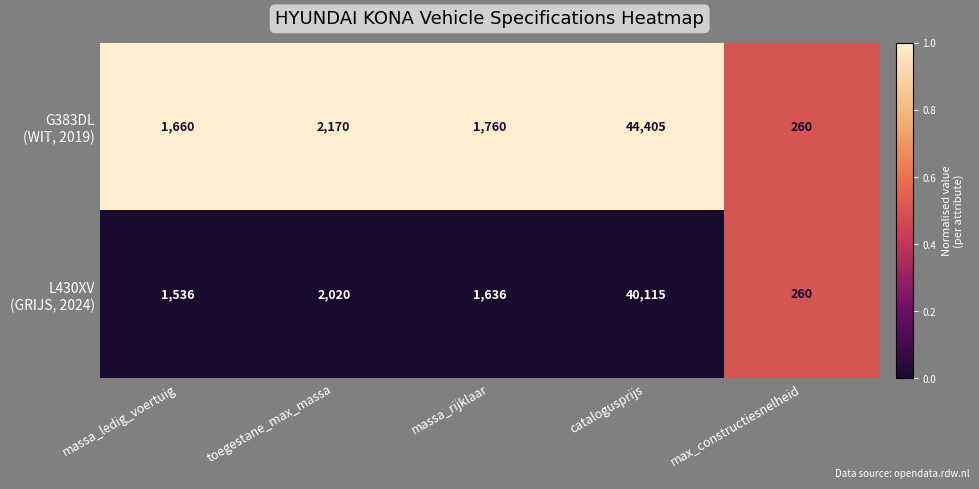

What is the minimum value shown in the chart?

260